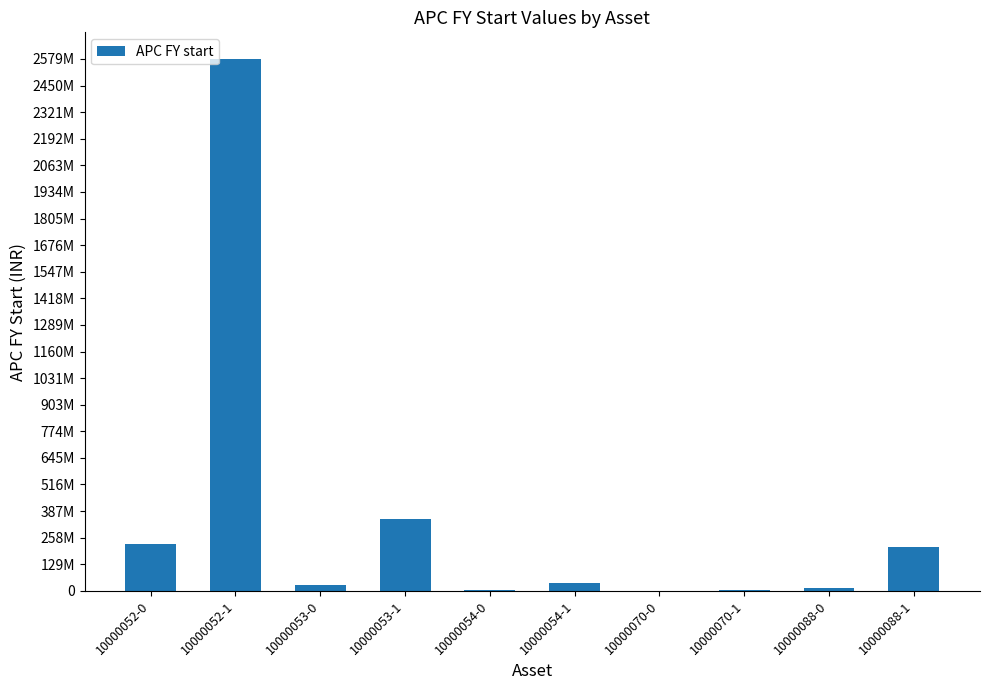

Are the bars horizontal?

No